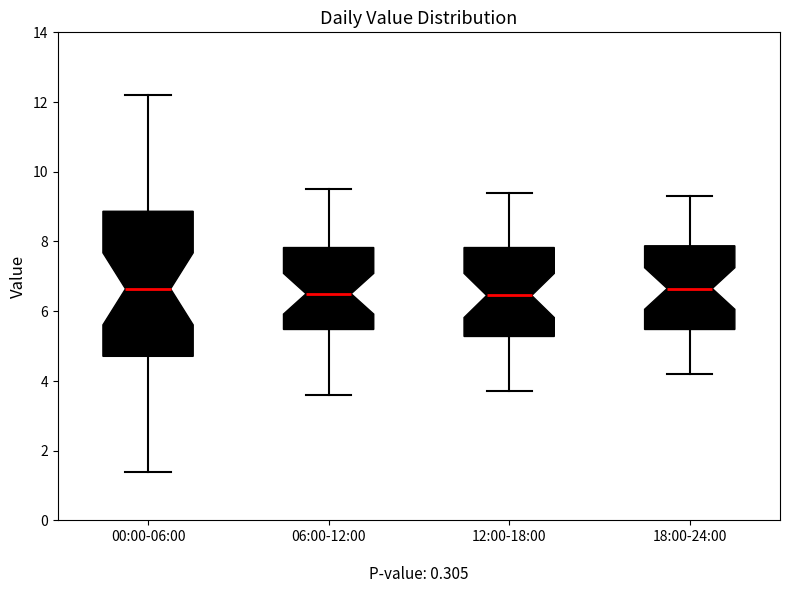

Where is the lower edge of the box for 06:00-12:00 on the y-axis? The values are not printed on the chart, so give them approximately, as read against the axis.

5.4